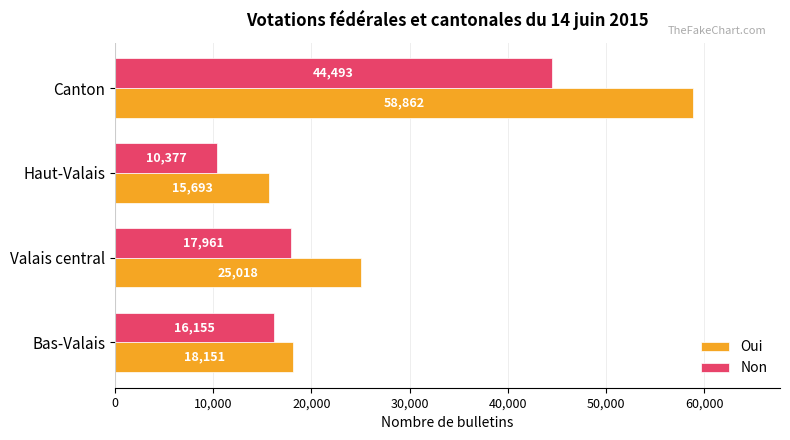

How many data points does each series have?

4